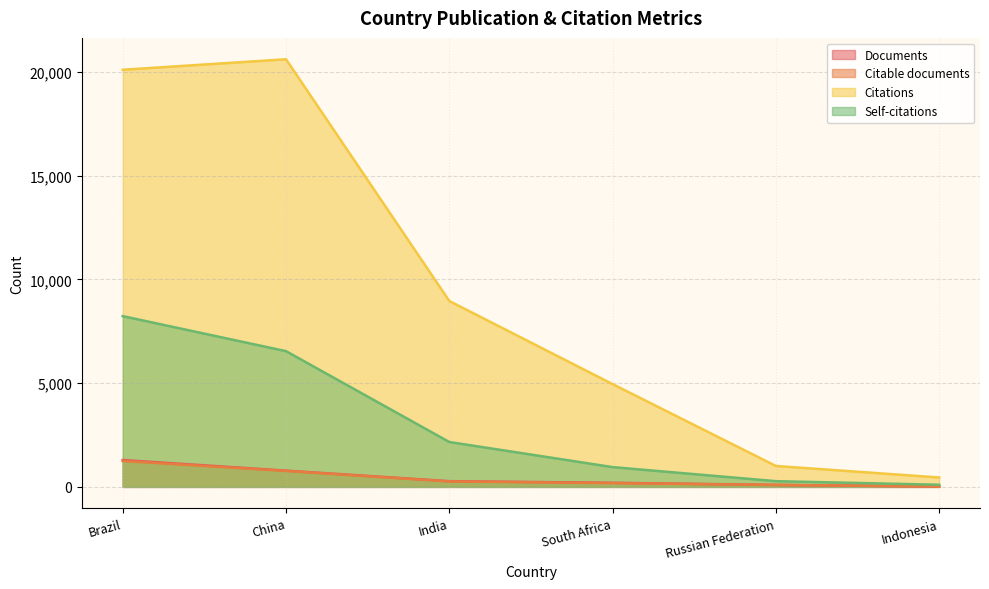

Which category has the highest value in the Self-citations series?

Brazil